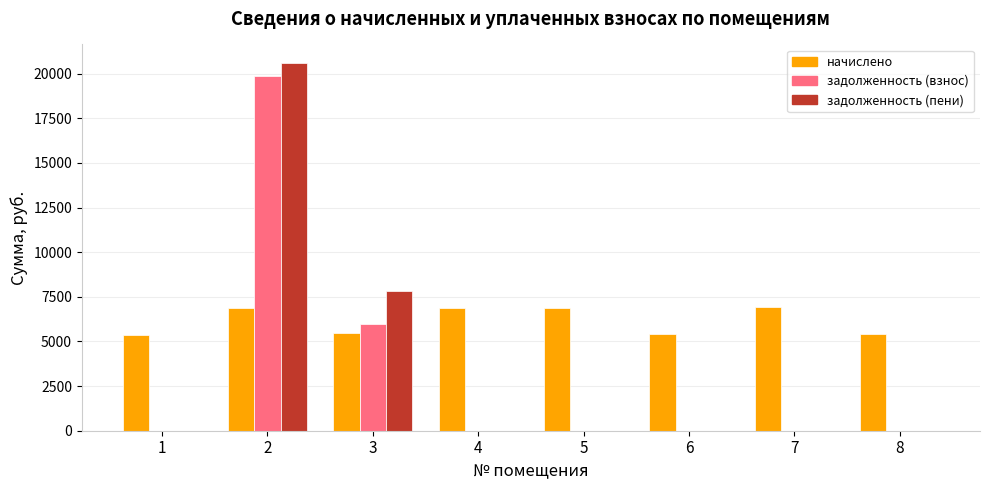

At which label is задолженность (пени) closest to 10300?

3